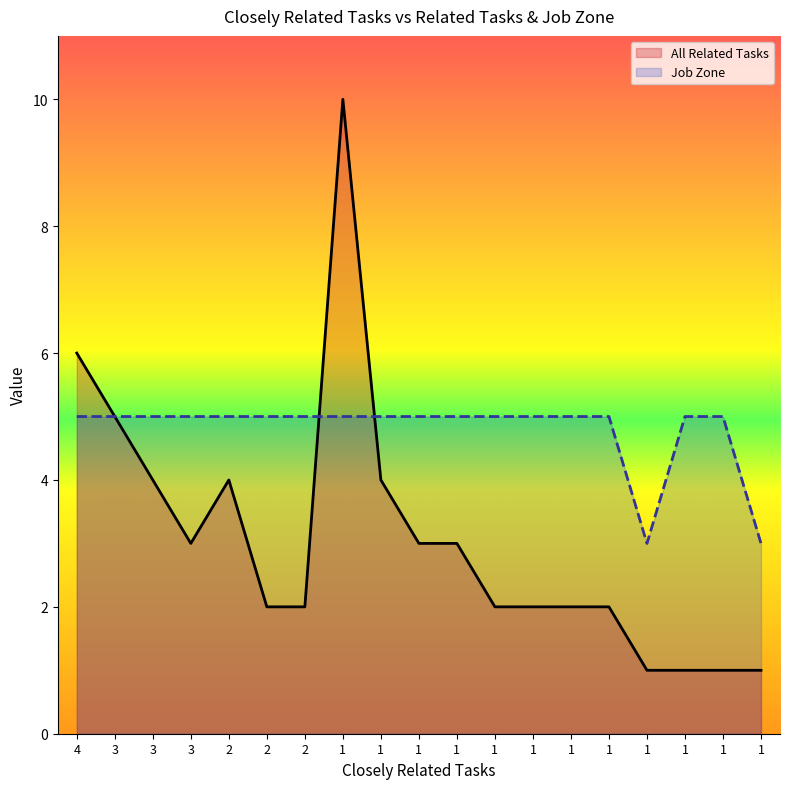

List the labels in order of Job Zone value, smallest first.

1, 1, 4, 3, 3, 3, 2, 2, 2, 1, 1, 1, 1, 1, 1, 1, 1, 1, 1